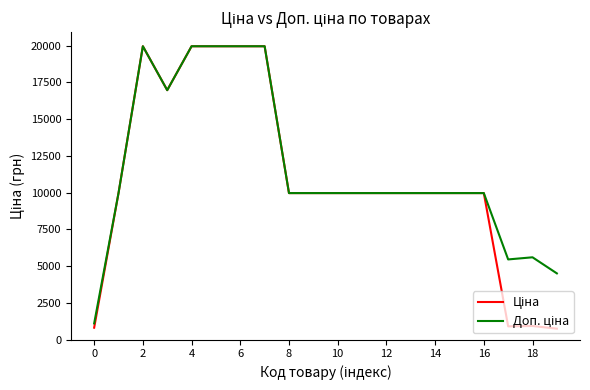

Reading right to left, list all the values displayed in this chart.

Ціна: 752.2	934.5	910.4	9975.0	9975.0	9975.0	9975.0	9975.0	9975.0	9975.0	9975.0	9975.0	19964.2	19964.2	19964.2	19964.2	16976.3	19964.2	9975.0	818.5
Доп. ціна: 4513.3	5607.2	5462.3	9975.0	9975.0	9975.0	9975.0	9975.0	9975.0	9975.0	9975.0	9975.0	19964.2	19964.2	19964.2	19964.2	16976.3	19964.2	9975.0	1109.2